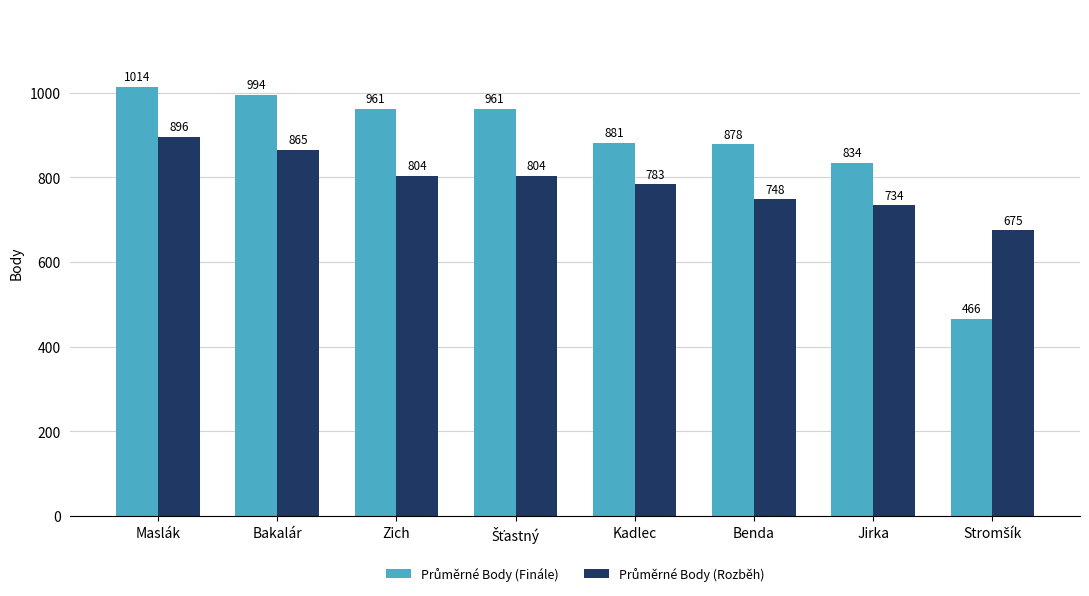

What is the spread (max minus min) of values at Benda?

130